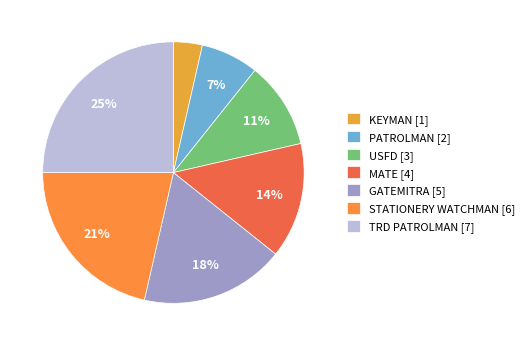

To the nearest percent, what is the average slice percentage?

14%